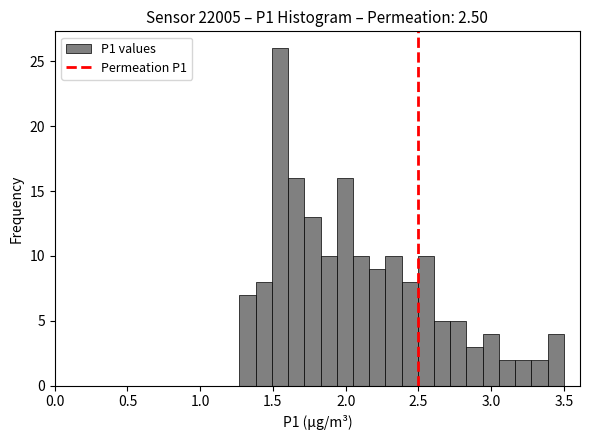

Around what value on the x-axis is the tallest bar? Give the approximate position of its centre, as read against the axis.

1.55